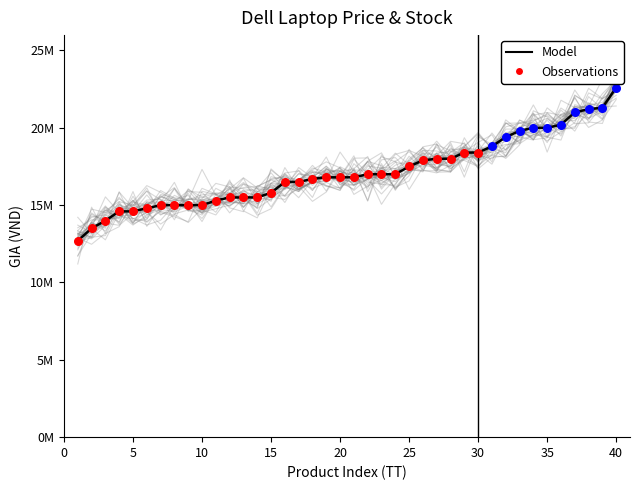

What is the change in value from 15 to 36?

+4400000